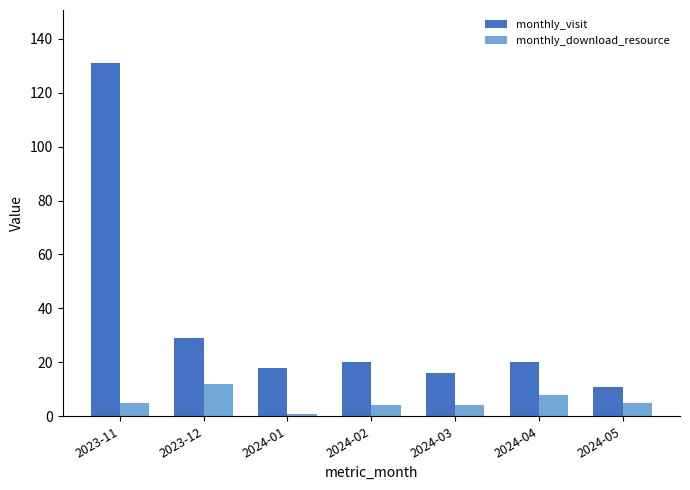

Reading left to right, extract all data points from this chart.

monthly_visit: 2023-11=131	2023-12=29	2024-01=18	2024-02=20	2024-03=16	2024-04=20	2024-05=11
monthly_download_resource: 2023-11=5	2023-12=12	2024-01=1	2024-02=4	2024-03=4	2024-04=8	2024-05=5